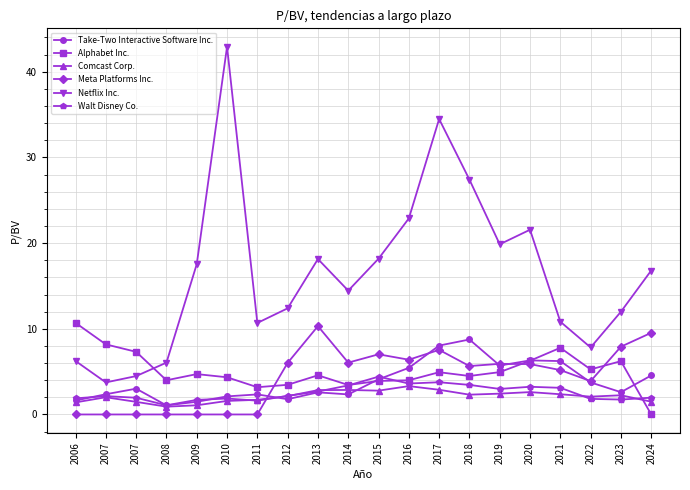

Where is the first local minimum for Take-Two Interactive Software Inc.?

2008